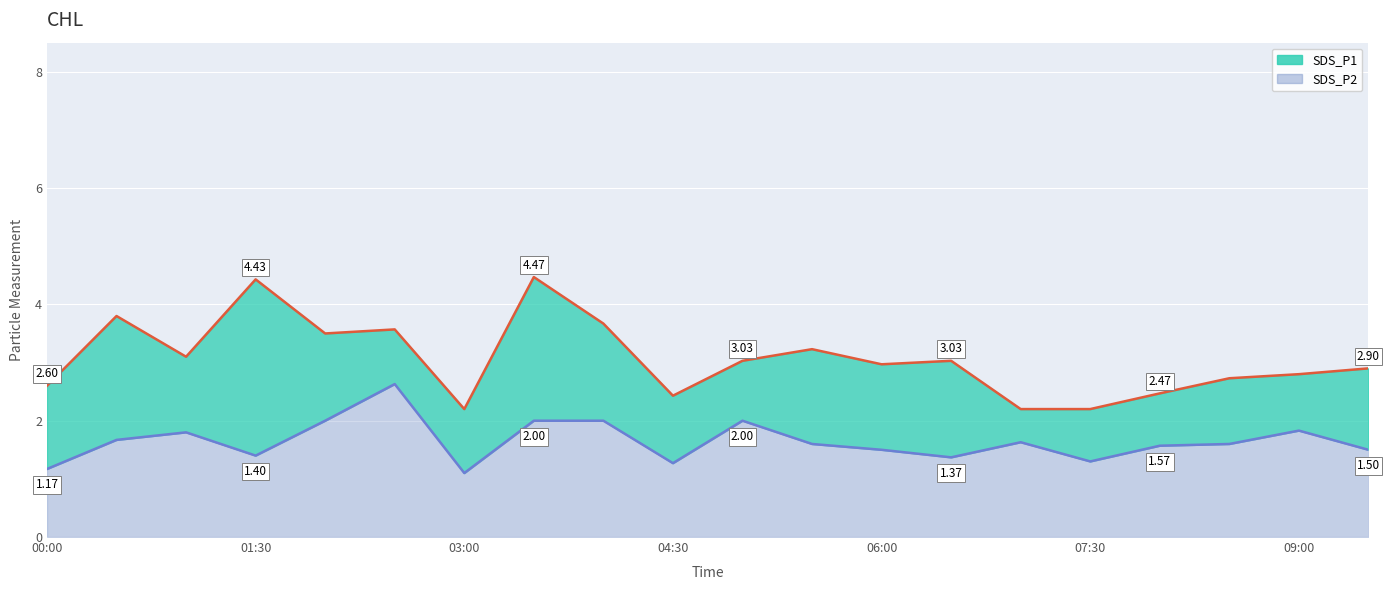

What is the label of the 2nd point from the left?

00:30